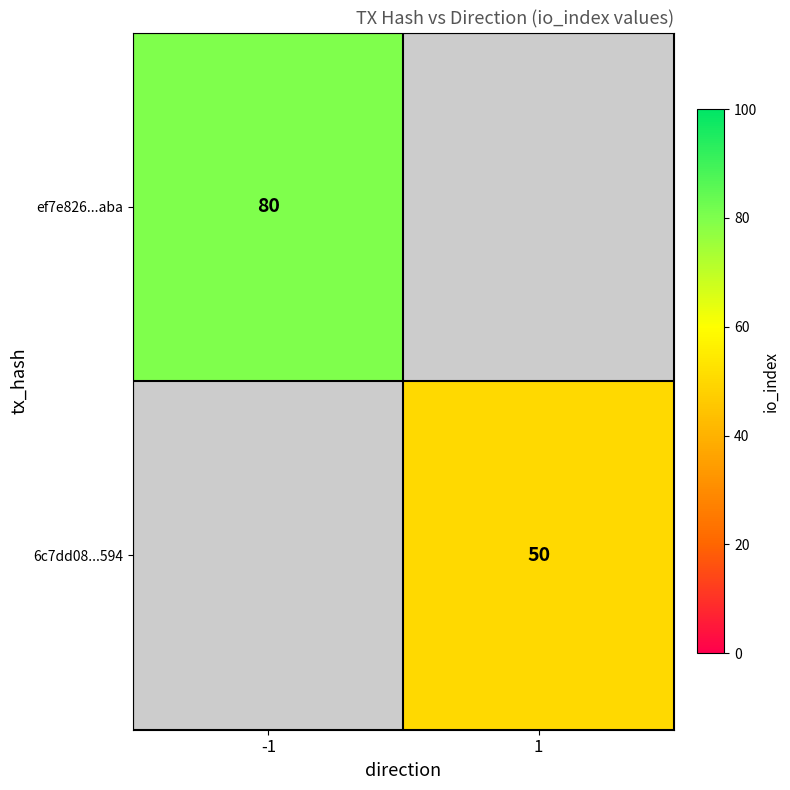

Is it true that ef7e826...aba equals 30 at -1?

False